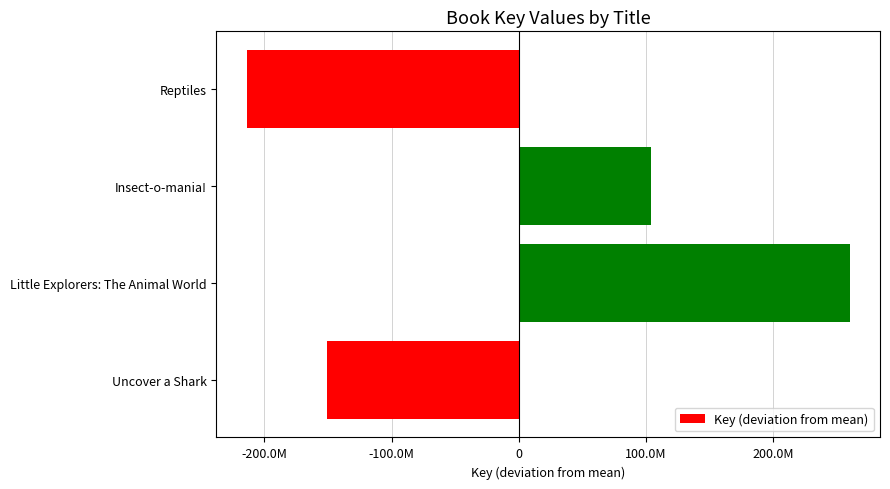

Are the bars horizontal?

Yes